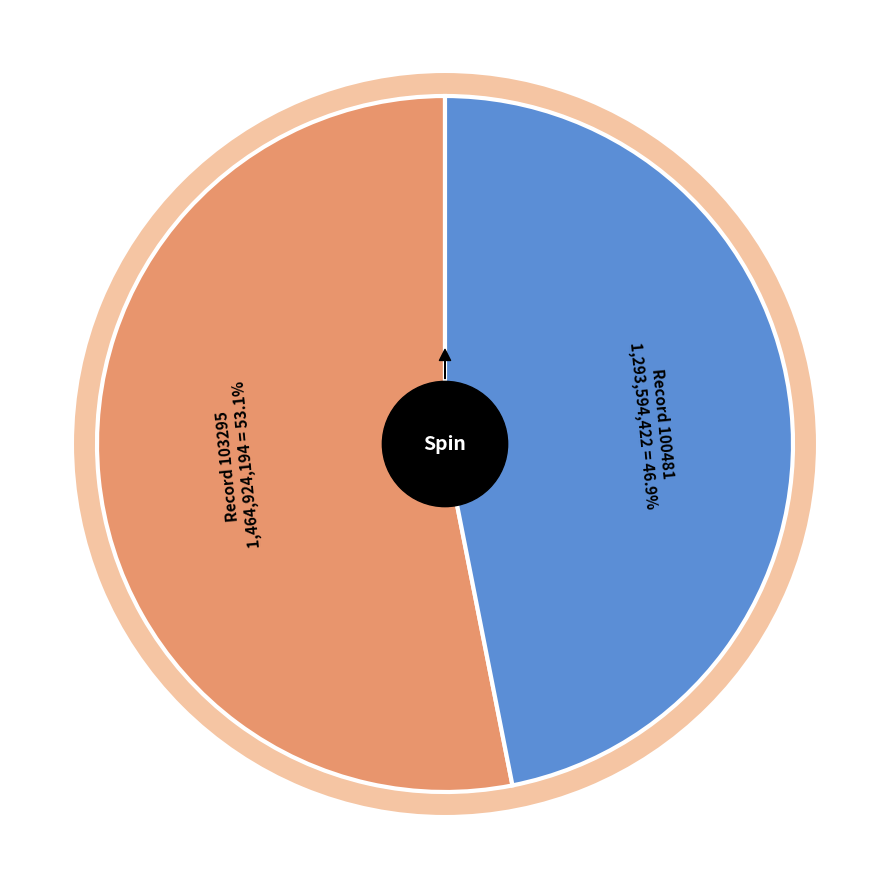

Rank the categories by value from highest to lowest.

103295, 100481